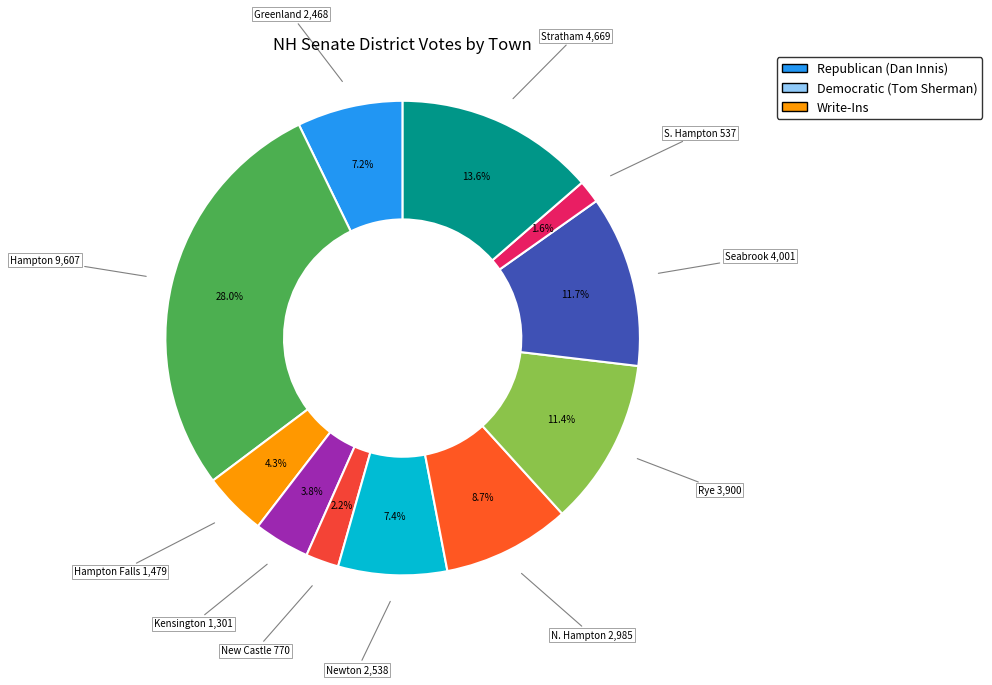

How many segments does this pie chart have?

11